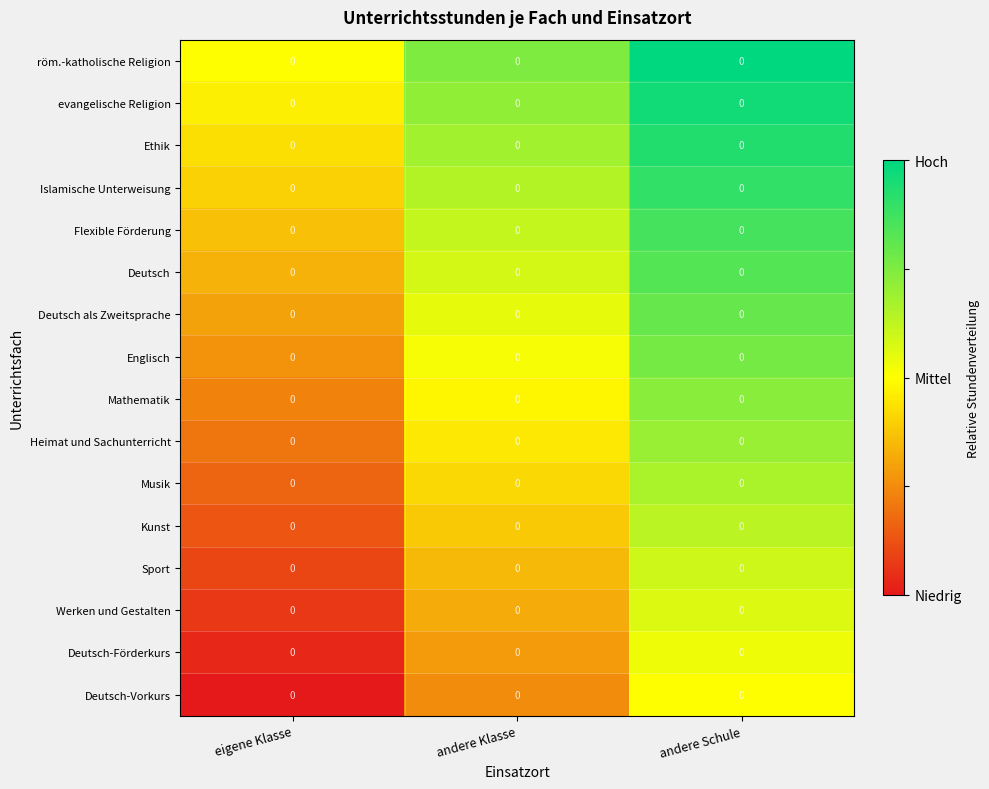

What is the spread (max minus min) of values at andere Schule?

1.0